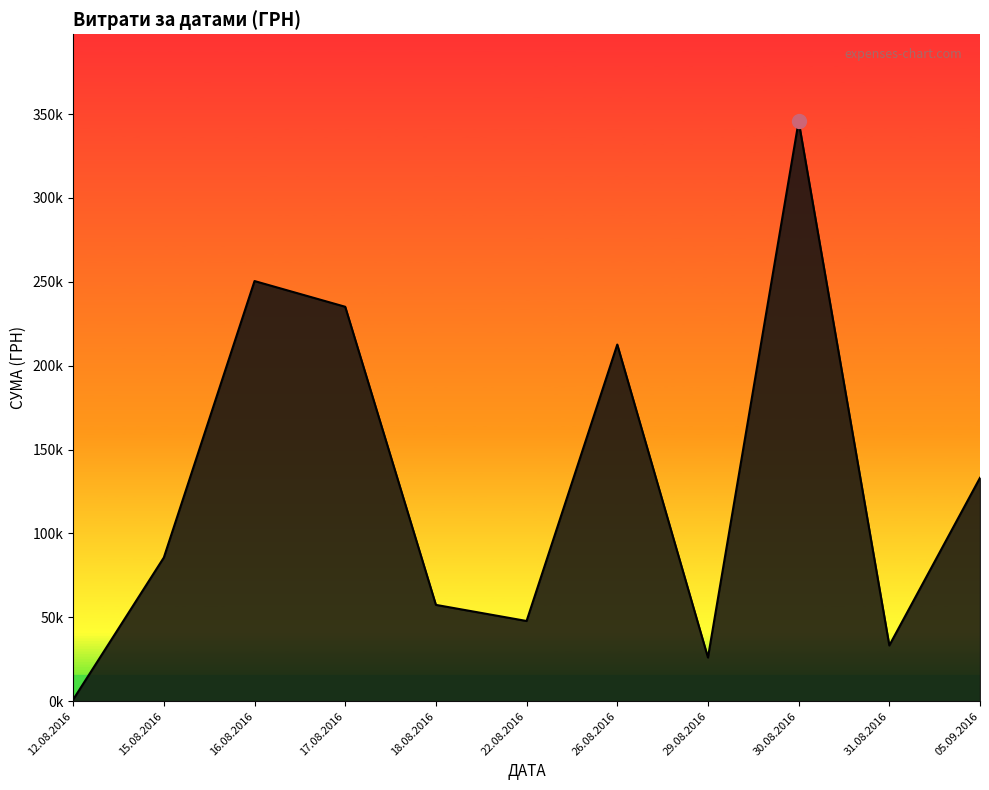

Is this an area chart (filled region under the line)?

Yes